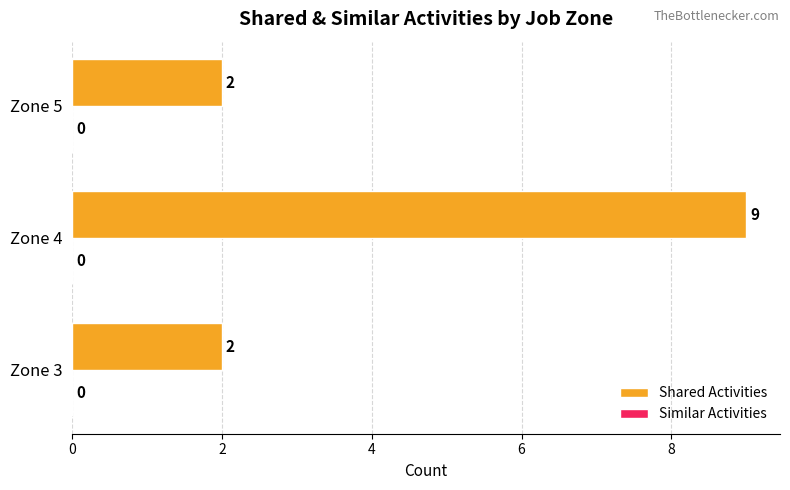

What is the change in value from Zone 3 to Zone 4?

+7